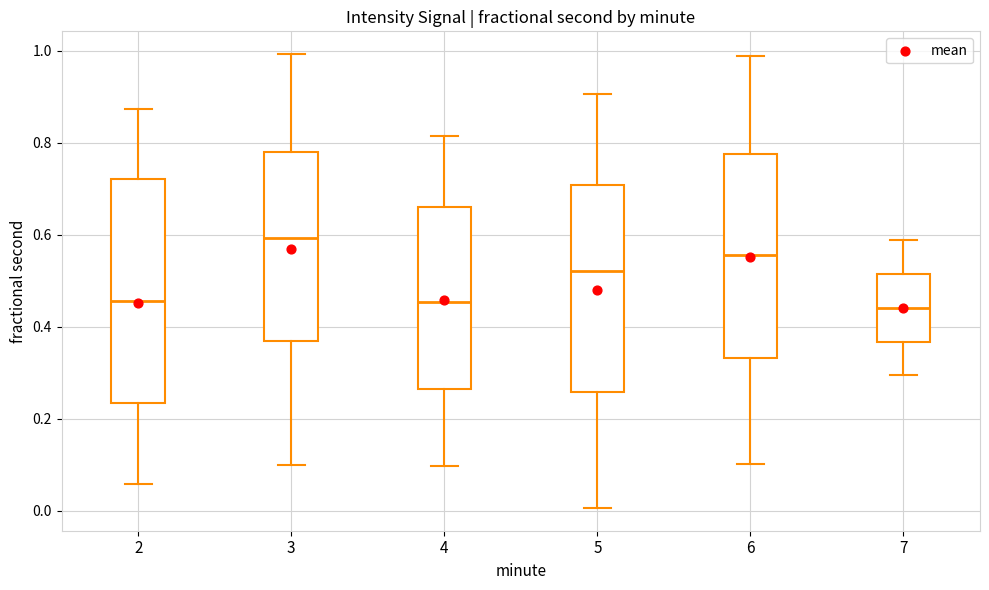

Where does the median line of the box at x = 3 sit on the y-axis? The values are not printed on the chart, so give them approximately, as read against the axis.

0.60